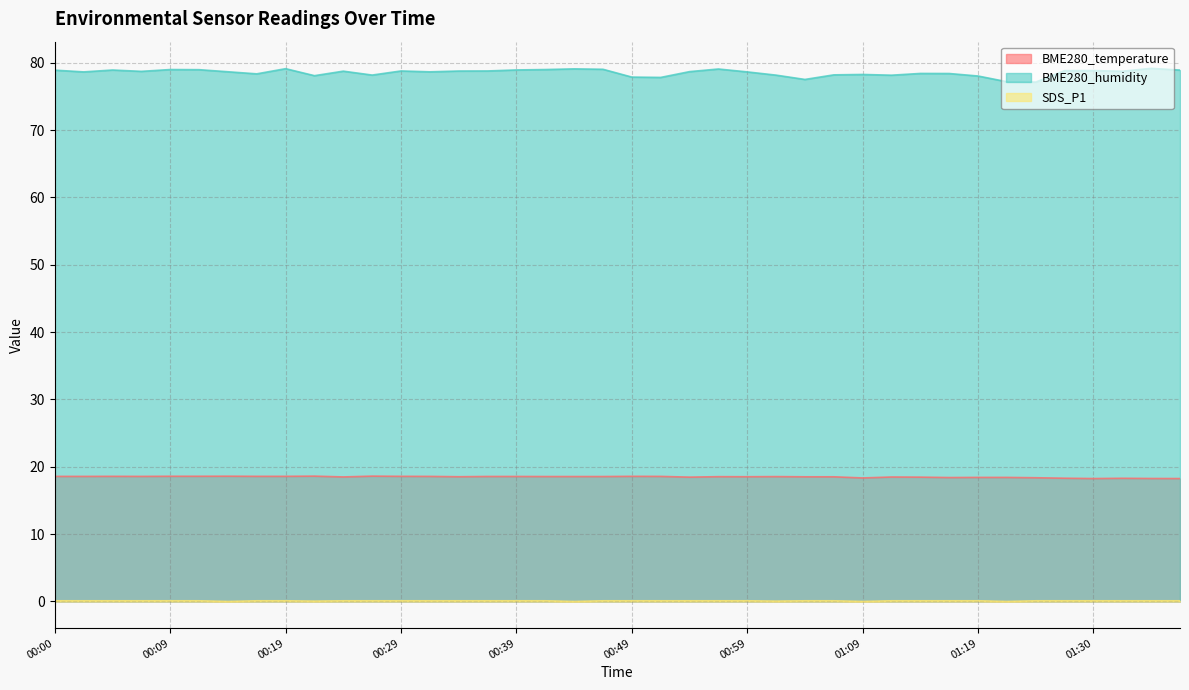

Does the chart have visible grid lines?

Yes